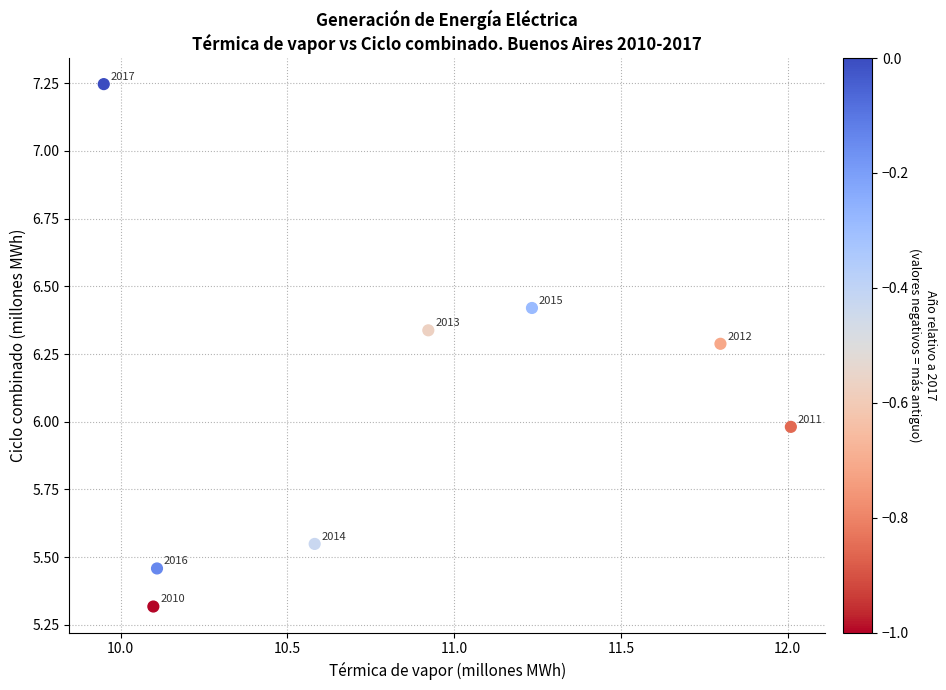

What is the range of X values (max minus min)?

2.1